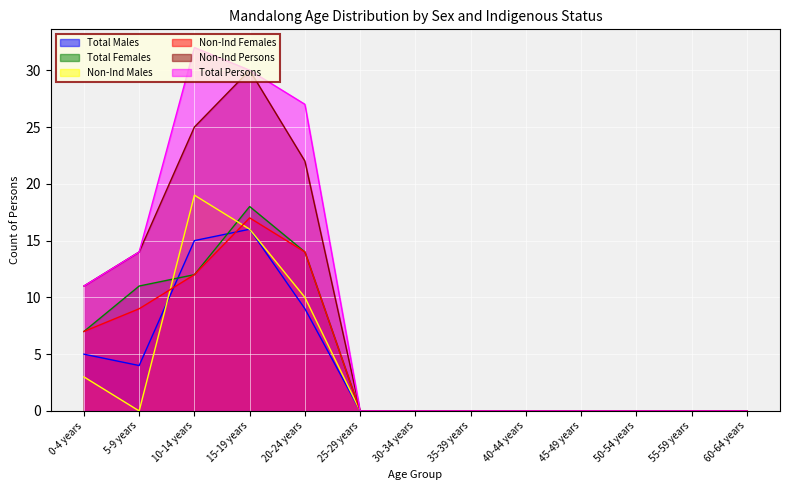

How many interior local peaks does the Total Persons series have?

1